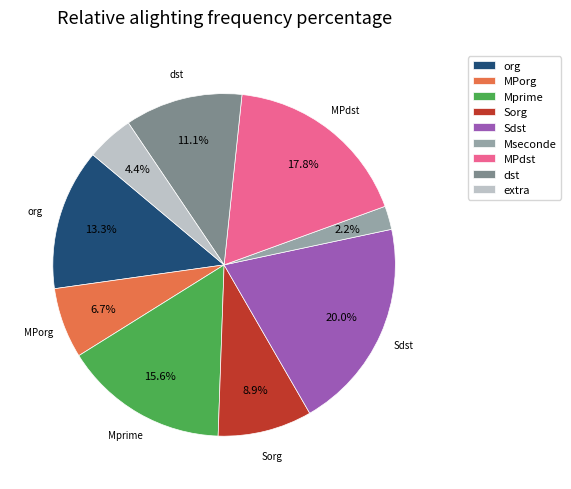

What is the largest slice in the pie chart?

Sdst